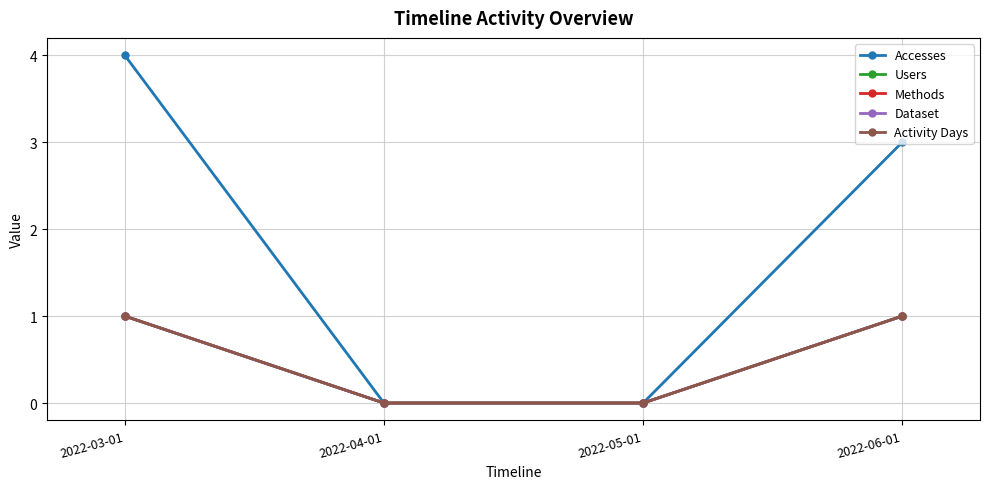

List the series in order of their peak value, lowest first.

Users, Methods, Dataset, Activity Days, Accesses